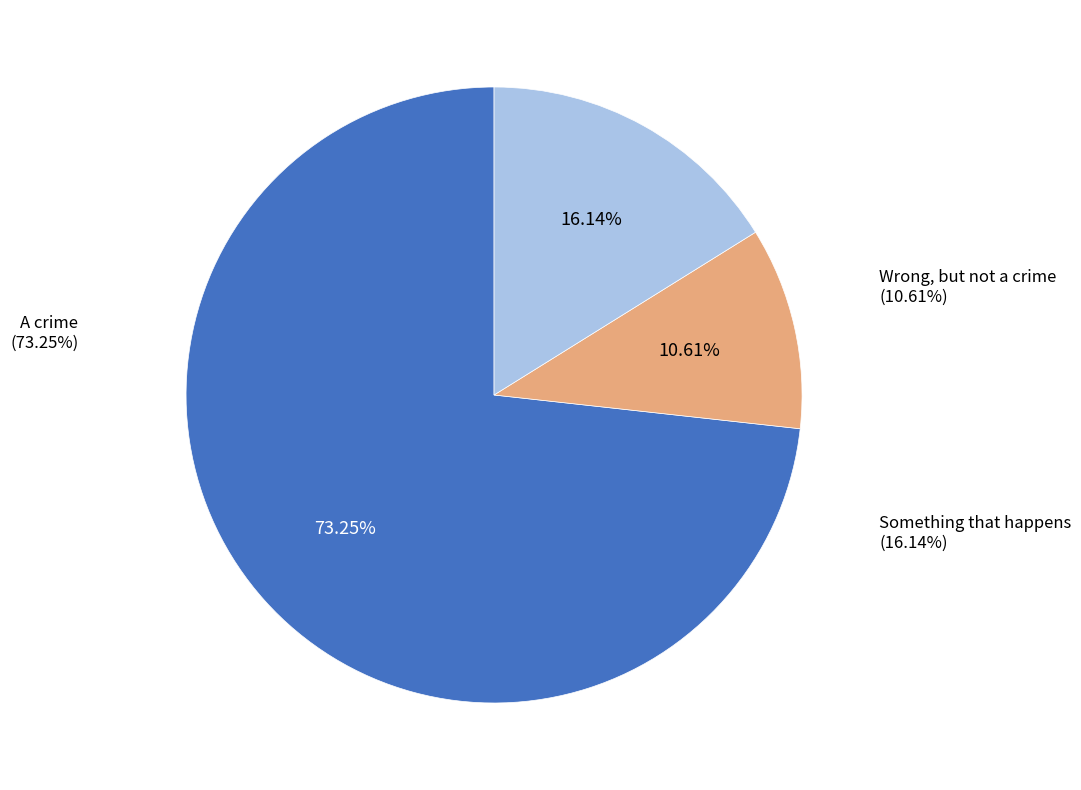

Rank the categories by value from lowest to highest.

Wrong, but not a crime, Something that happens, A crime